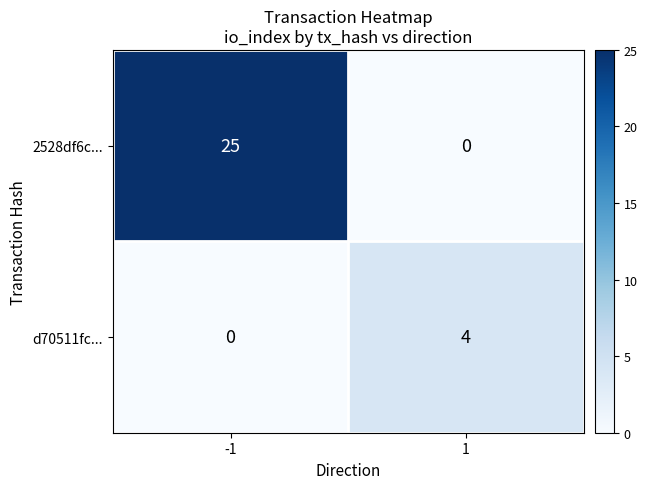

What is the difference between the 2528df6c... values at 1 and -1?

25